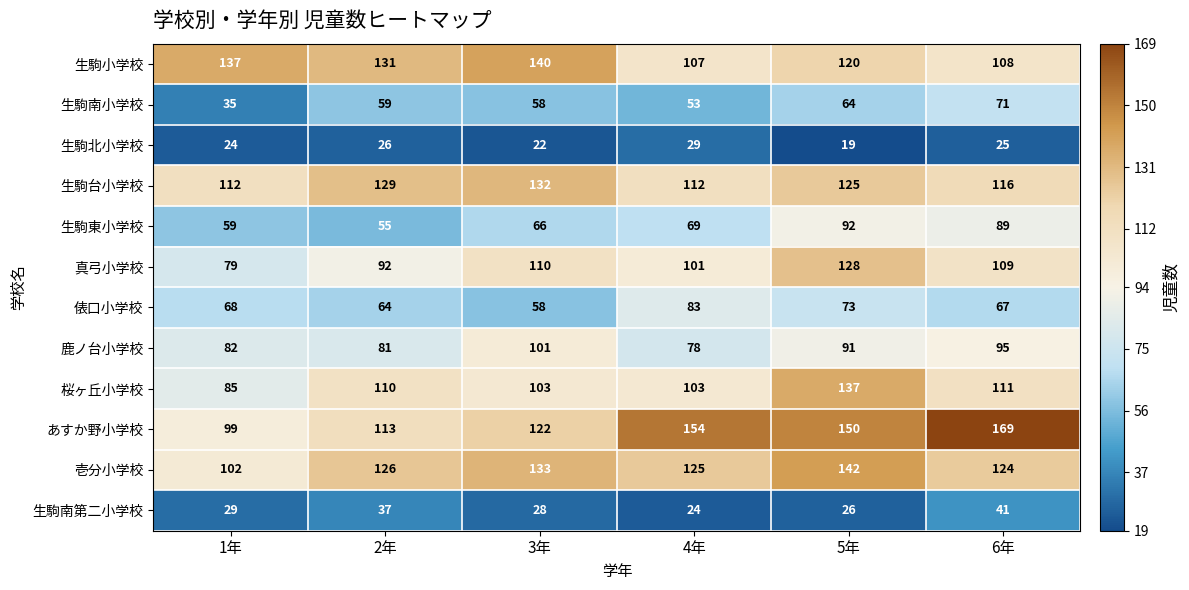

What is the spread (max minus min) of values at 4年?

130